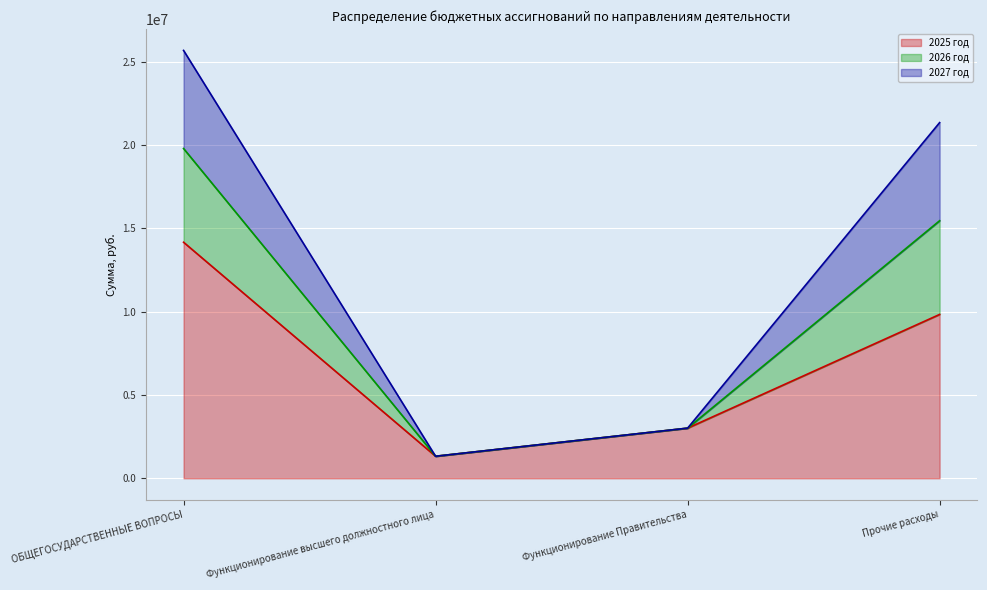

Reading left to right, list the values for the 2025 год series.

14162027.2	1322678.0	3008780.1	9830569.1